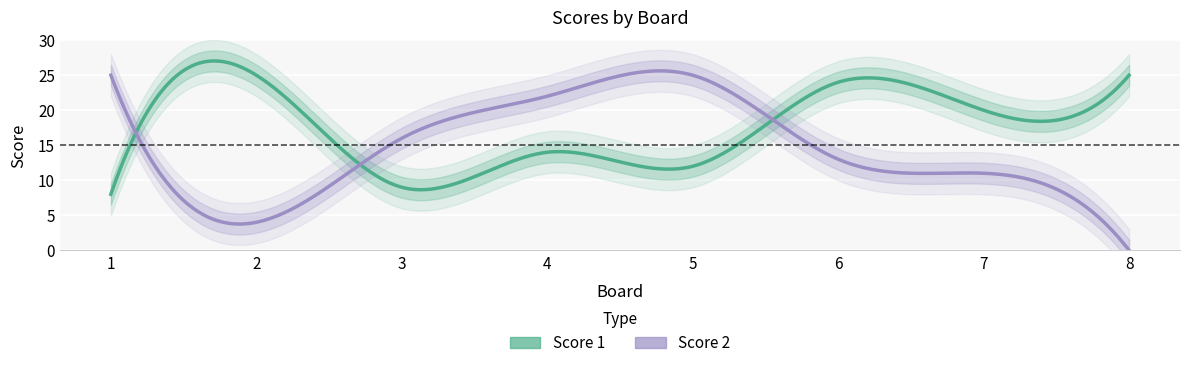

True or false: Score 2 has more than 0 points higher than both neighbors.

True